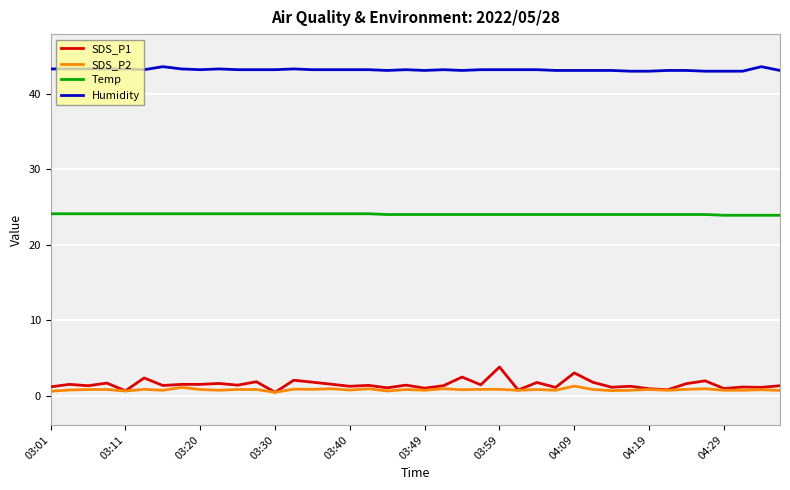

How many lines are shown in the chart?

4